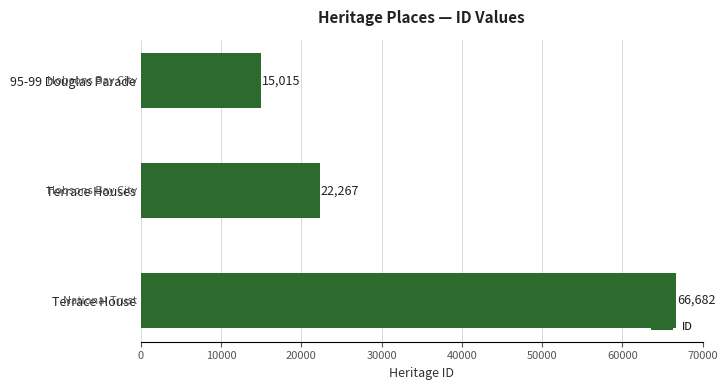

True or false: the data shows 34045 at Terrace Houses.

False